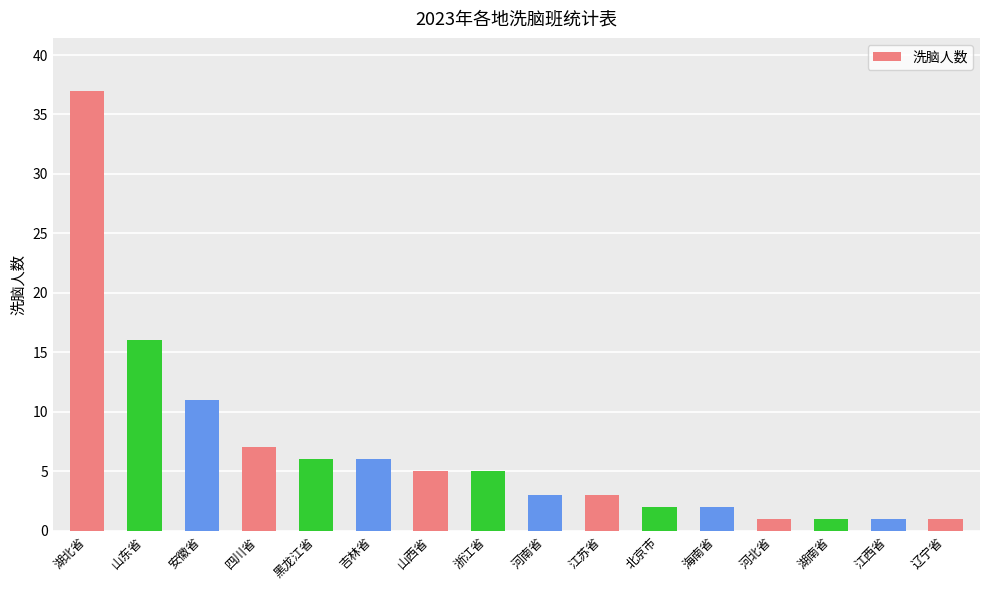

What is the value of the 8th bar from the left?

5